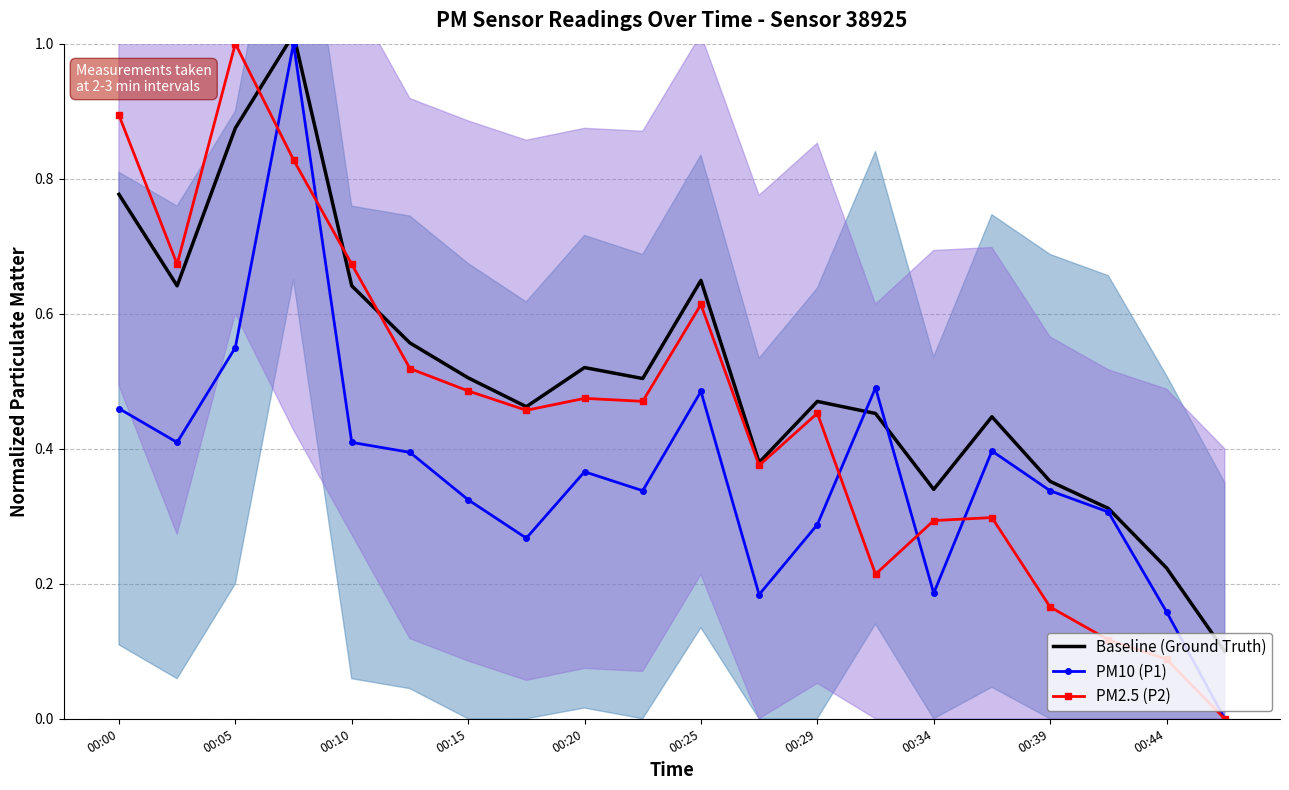

Which series has the largest total across all categories?

Baseline (Ground Truth)